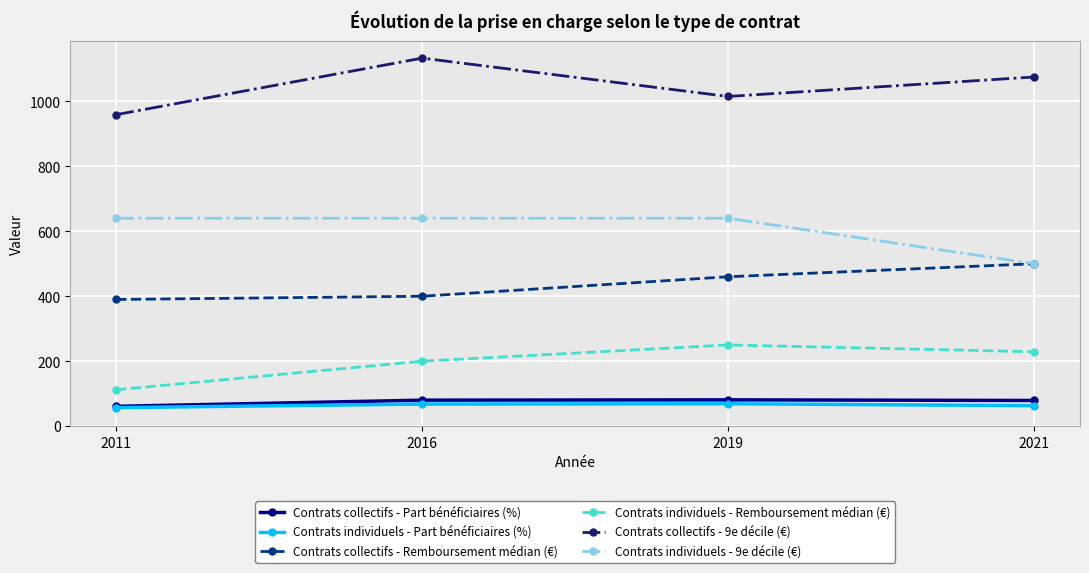

True or false: Contrats collectifs - Part bénéficiaires (%) has a value of 81 at 2019.

True